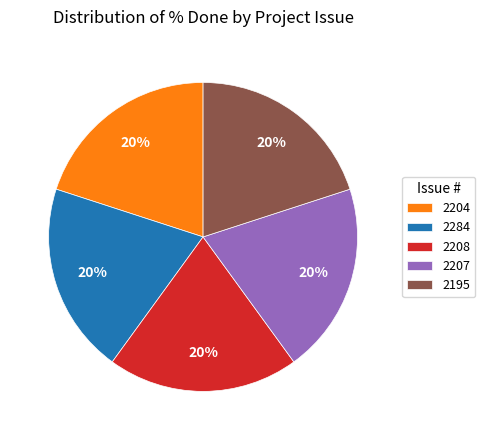

How many segments does this pie chart have?

5